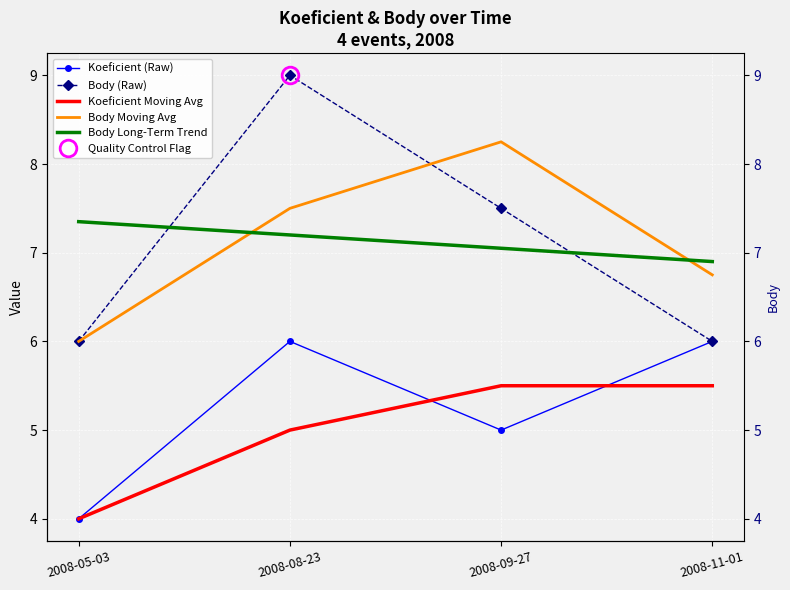

At which label is Koeficient Moving Avg closest to 4?

2008-05-03